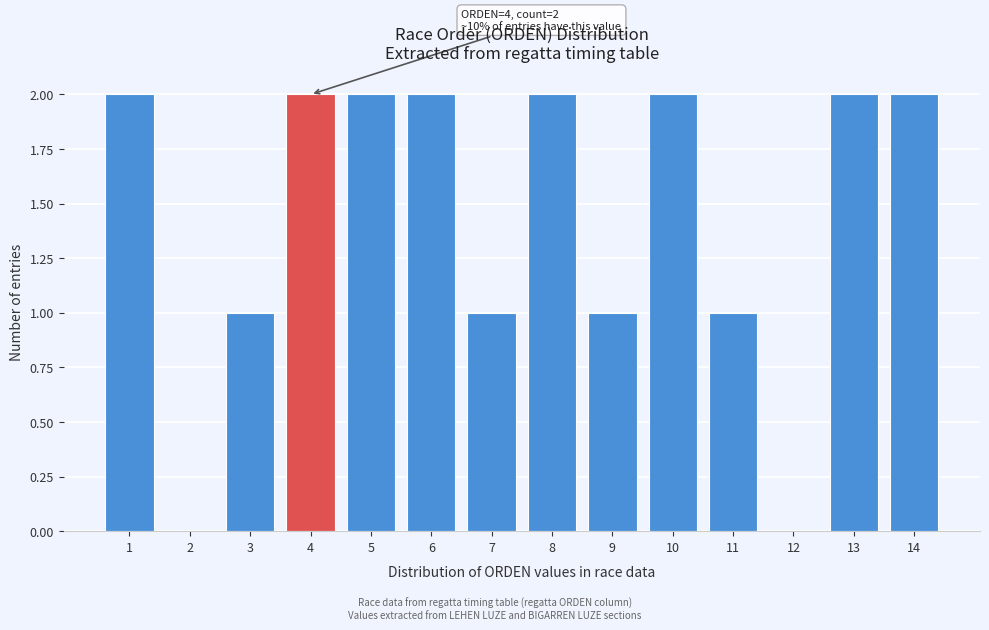

Reading left to right, list all the values displayed in this chart.

1=2	2=0	3=1	4=2	5=2	6=2	7=1	8=2	9=1	10=2	11=1	12=0	13=2	14=2